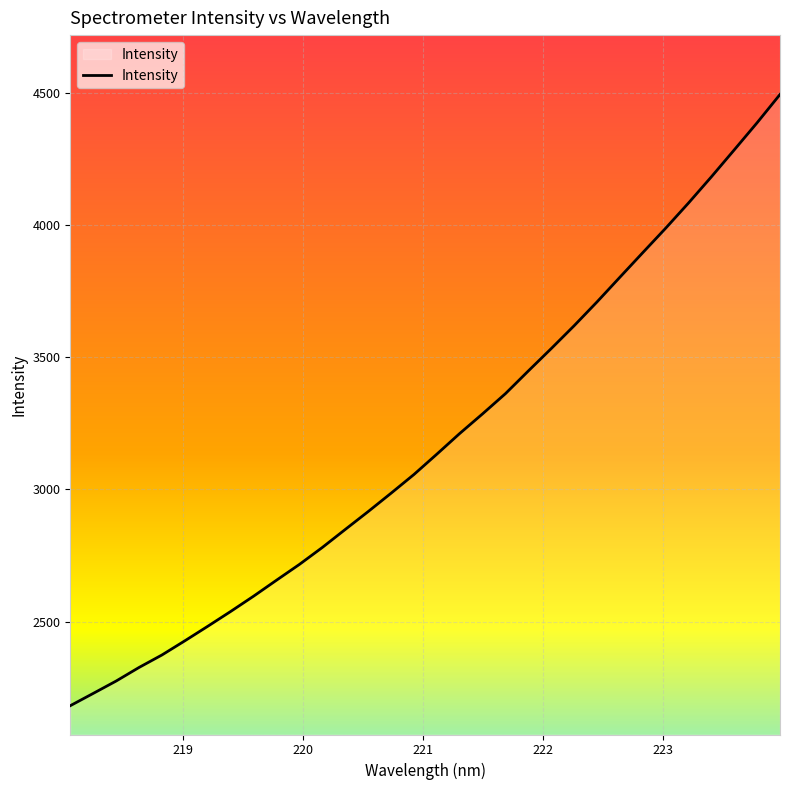

What is the difference between the maximum and minimum values?

2314.4